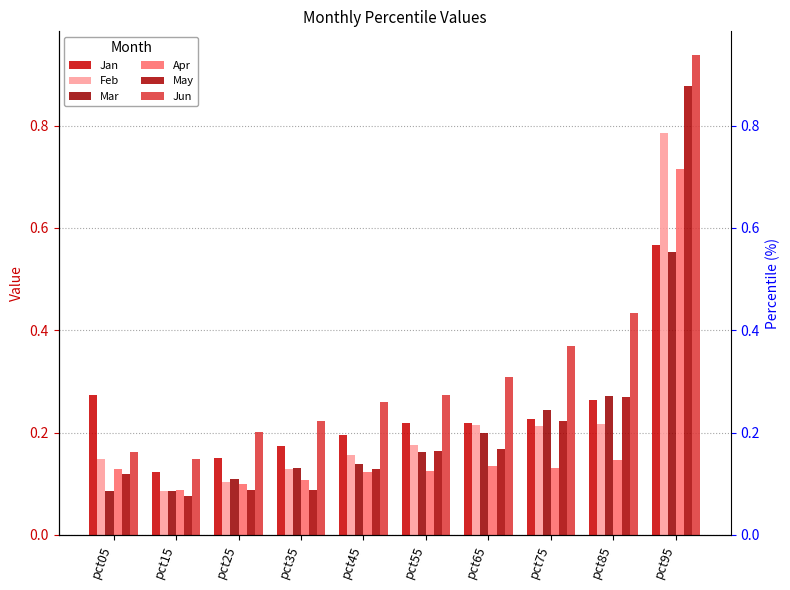

Is it true that Apr equals 0.7 at pct95?

True